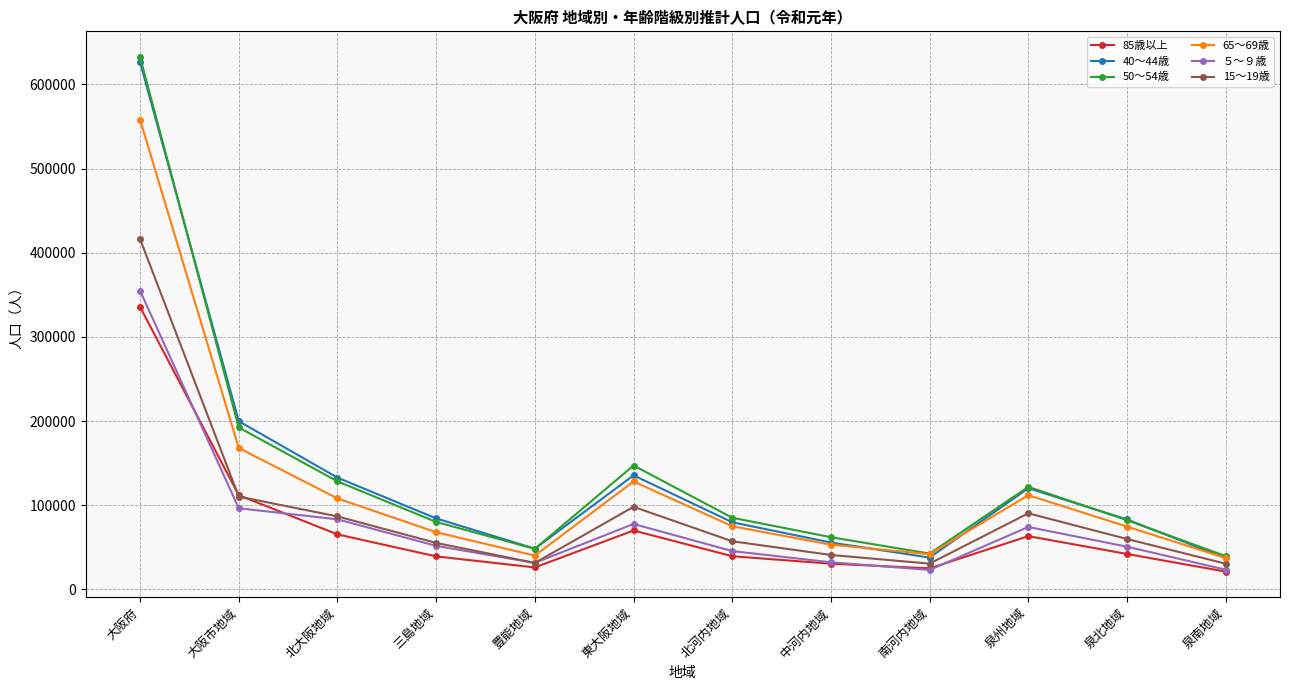

What position from the left is 泉南地域?

12